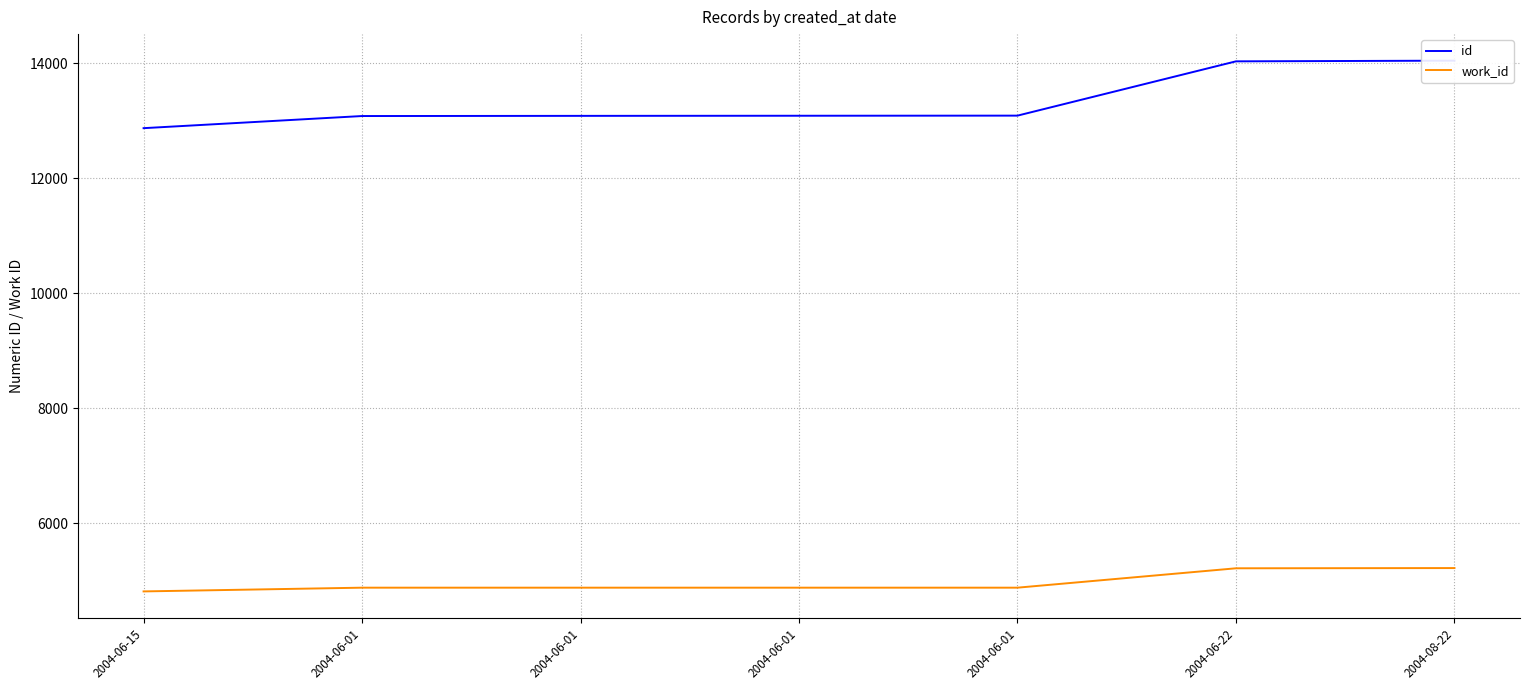

What is the total value across all series at 2004-06-15?

17681